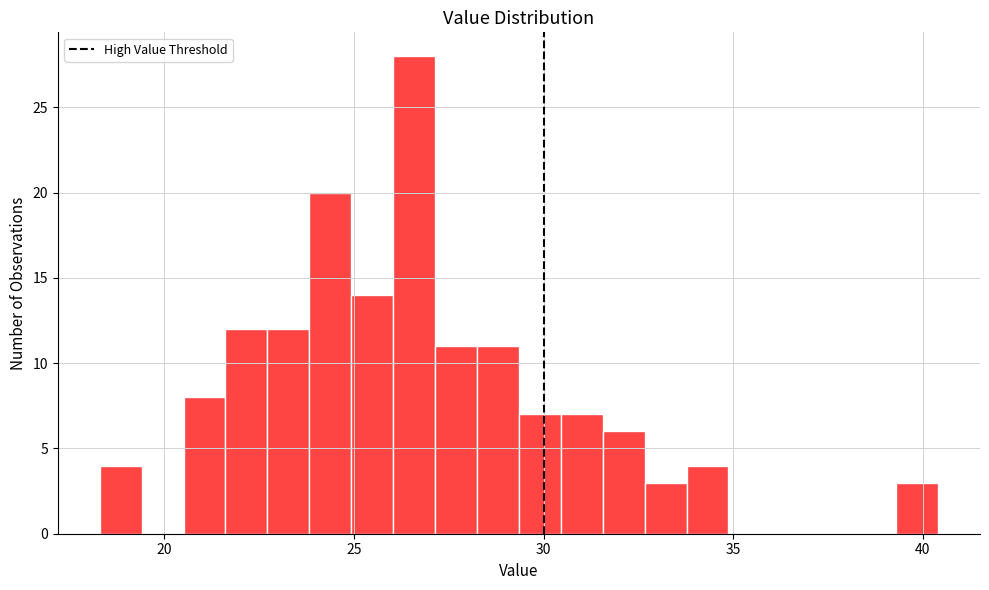

Read against the x-axis, roughly where is the centre of the tallest bar?

26.5